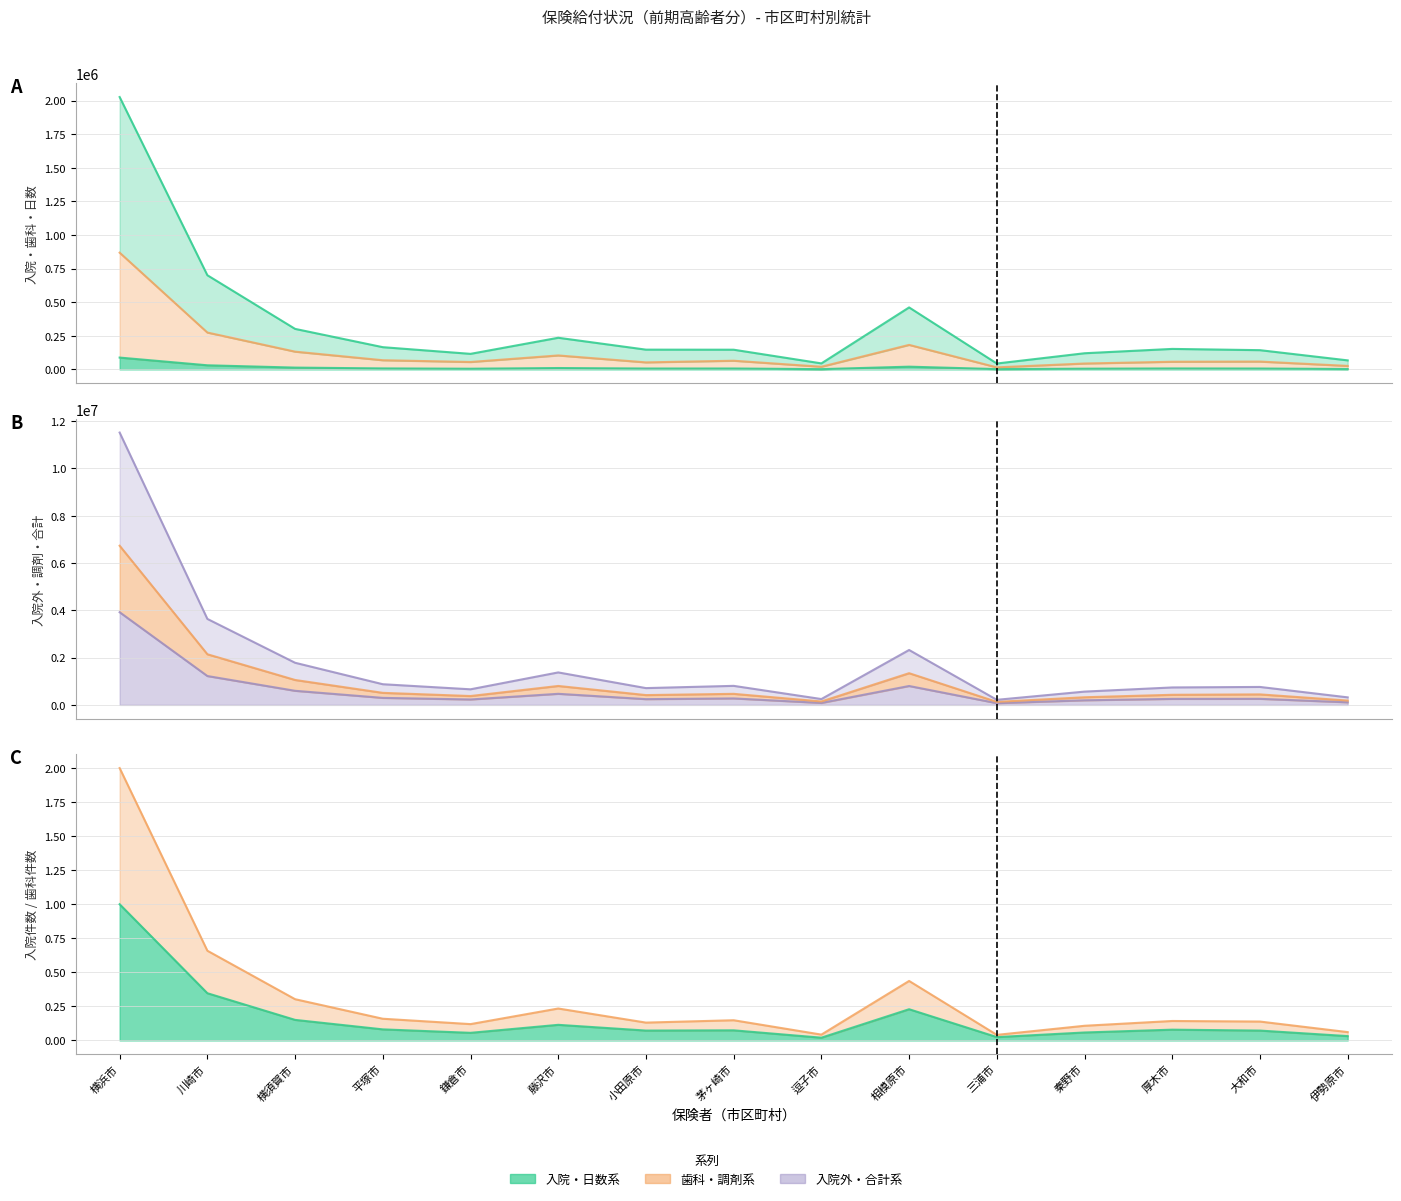

Is the value of 入院件数 at 三浦市 greater than the value of 歯科件数 at 小田原市?

No